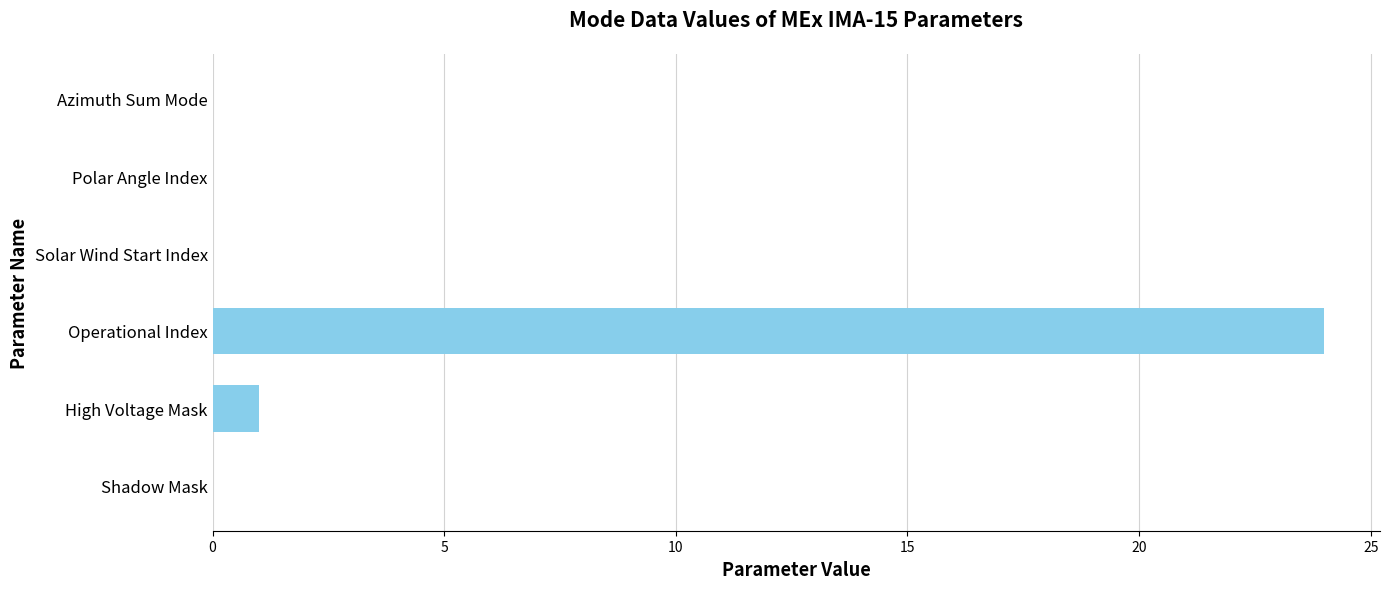

At which category does the chart reach its peak across all series?

Operational Index